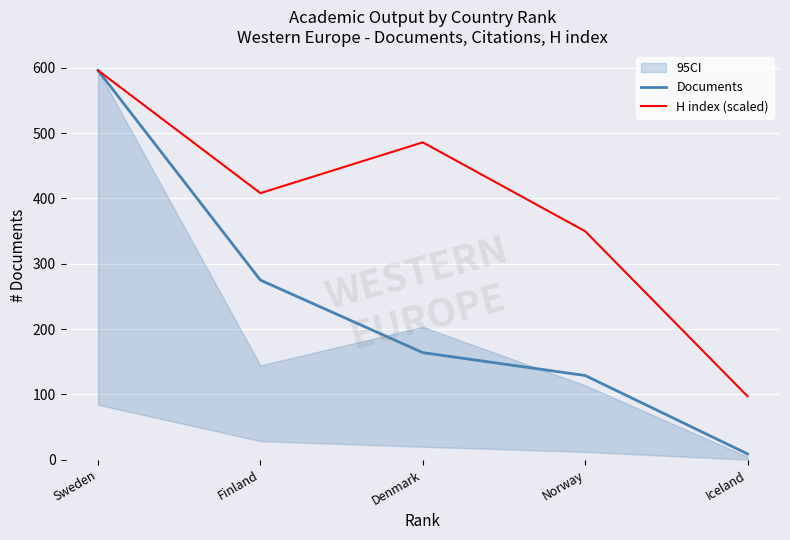

What is the average value of the Documents series?

234.6